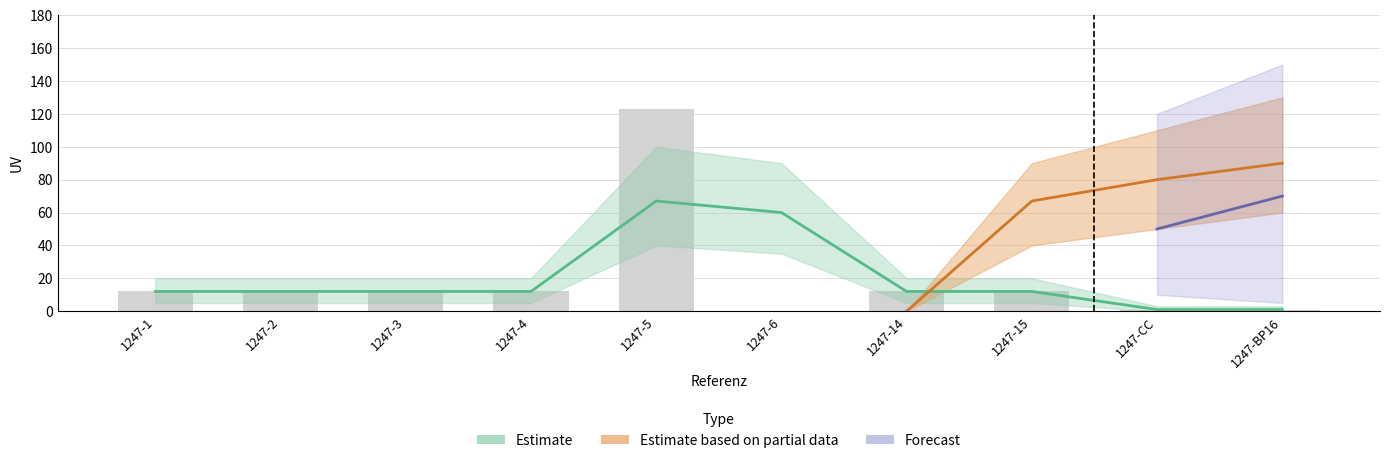

Count the number of categories in the chart.

10